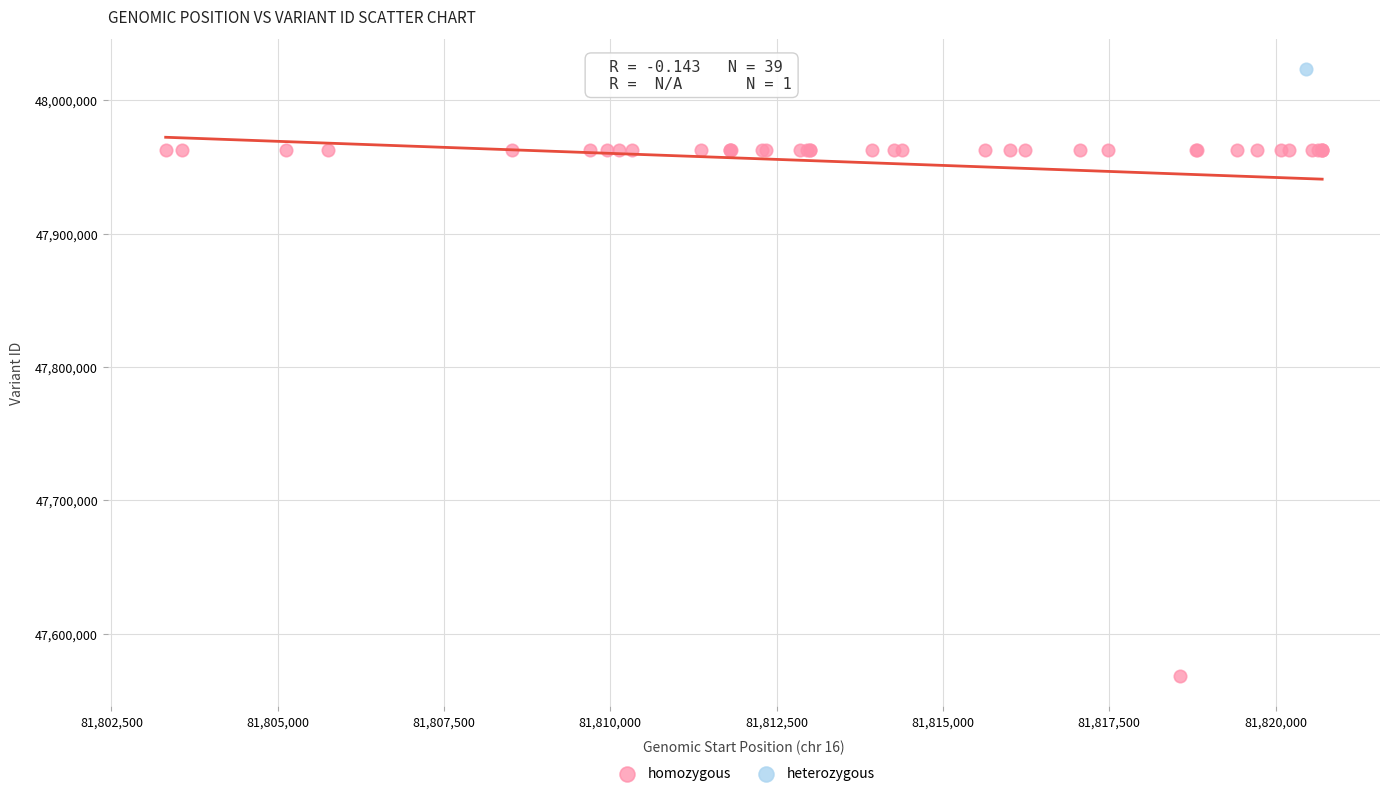

What are all the series names shown in the legend?

homozygous, heterozygous